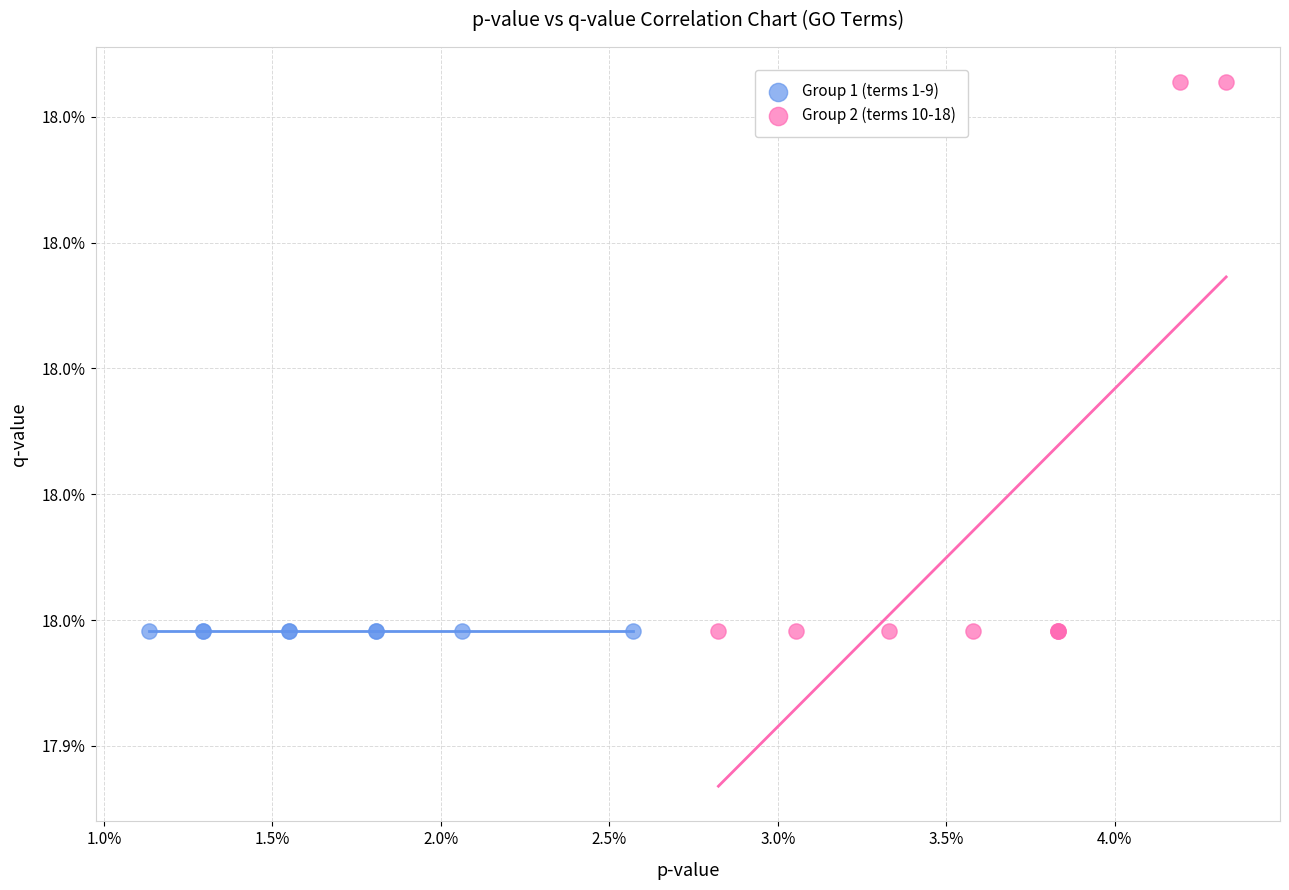

Which series reaches the maximum Y coordinate?

Group 2 (terms 10-18)